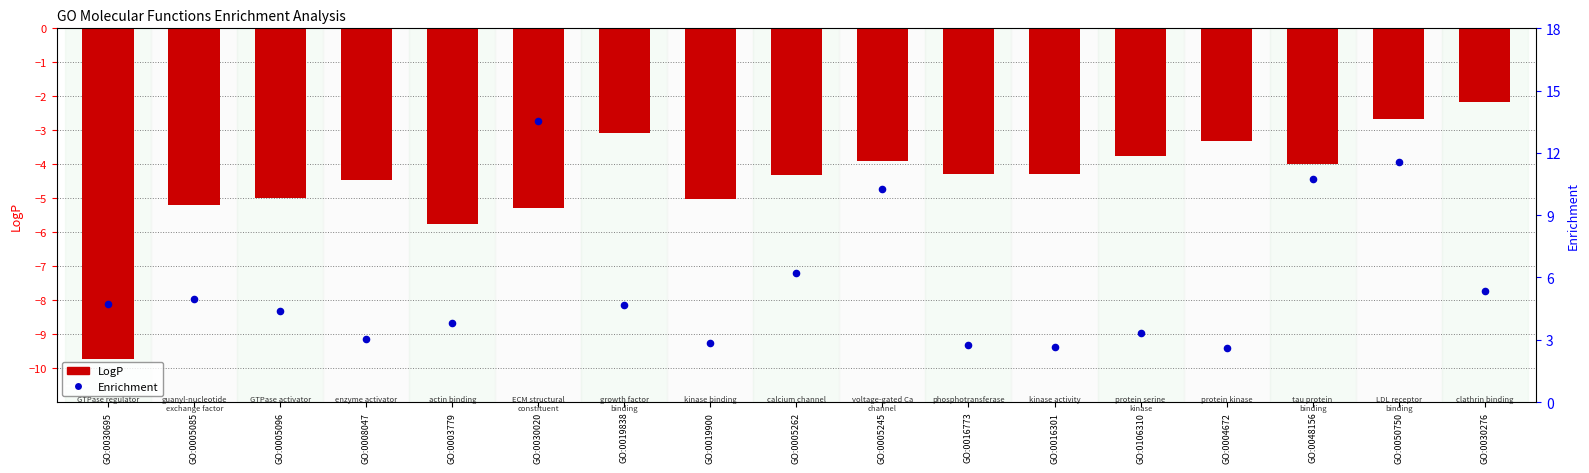

What is the total value across all series at GO:0019900?

-2.2